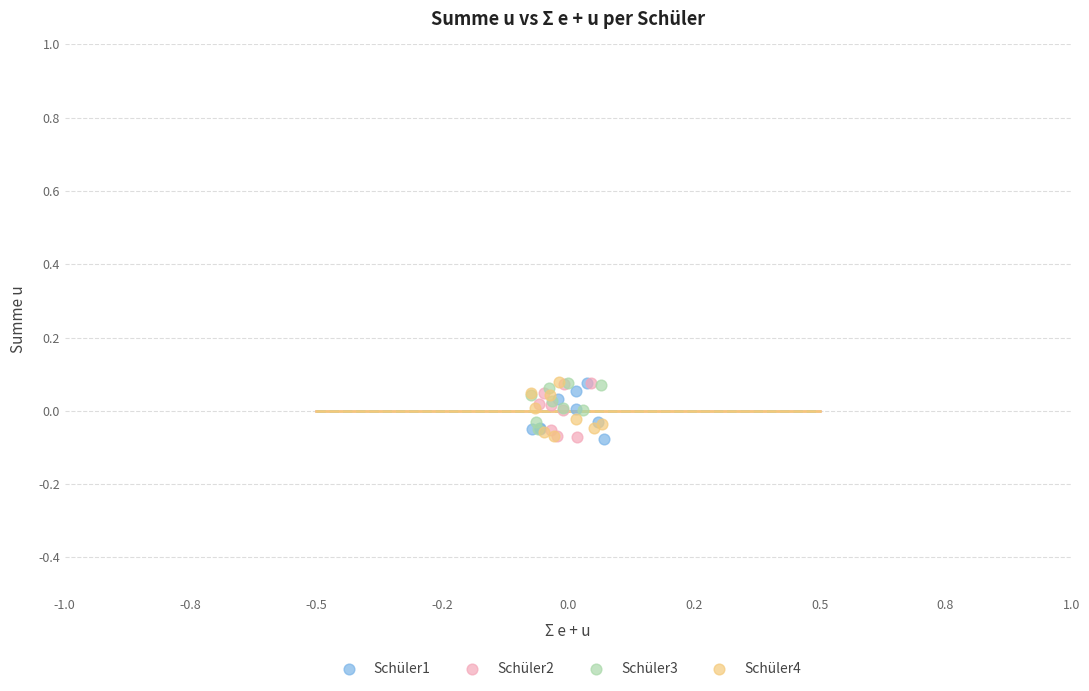

What are all the series names shown in the legend?

Schüler1, Schüler2, Schüler3, Schüler4